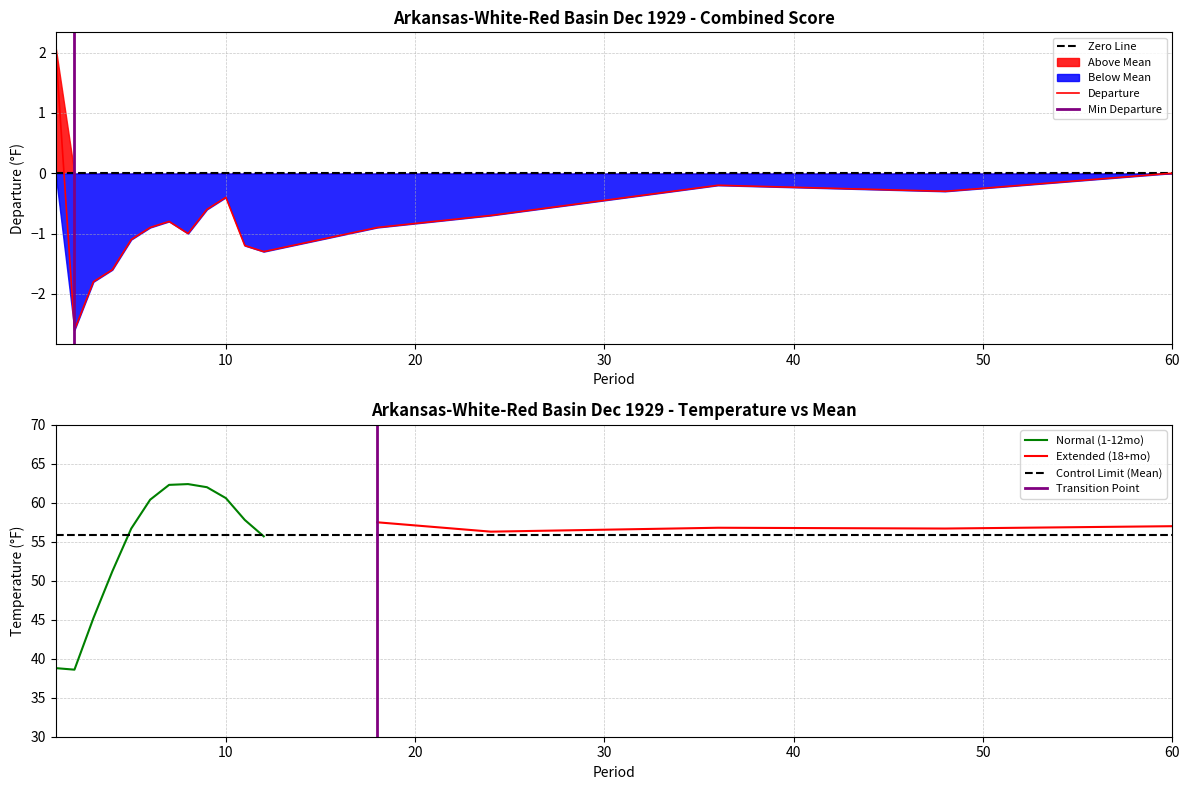

What is the highest value of the Departure series?

2.1